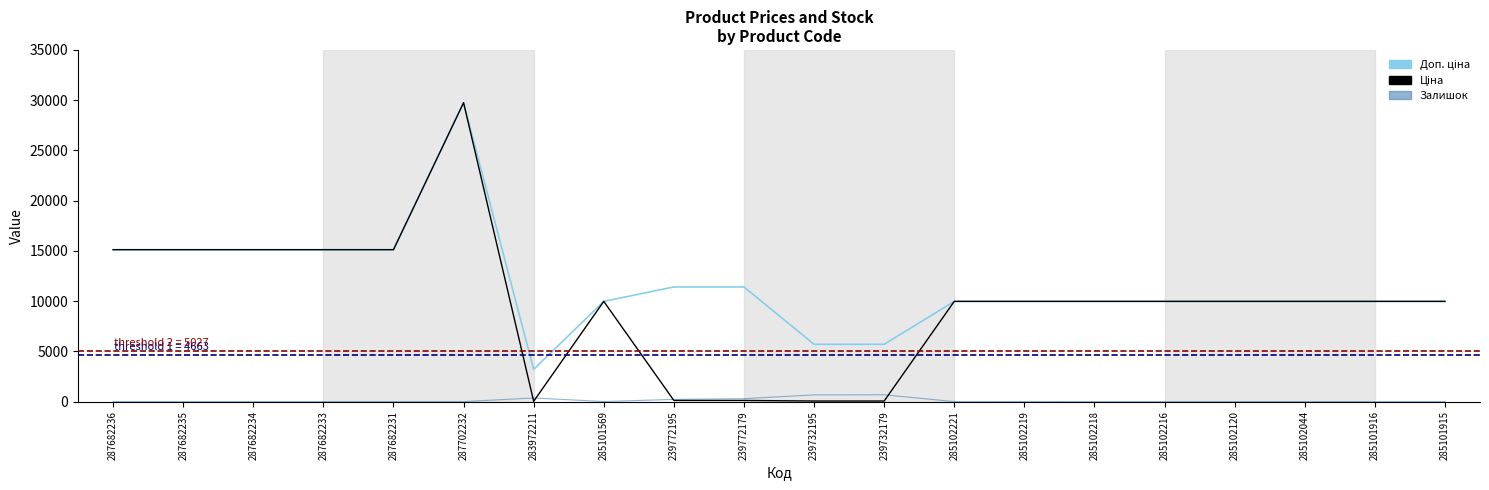

Is it true that Залишок equals 0.0 at 287682236?

True